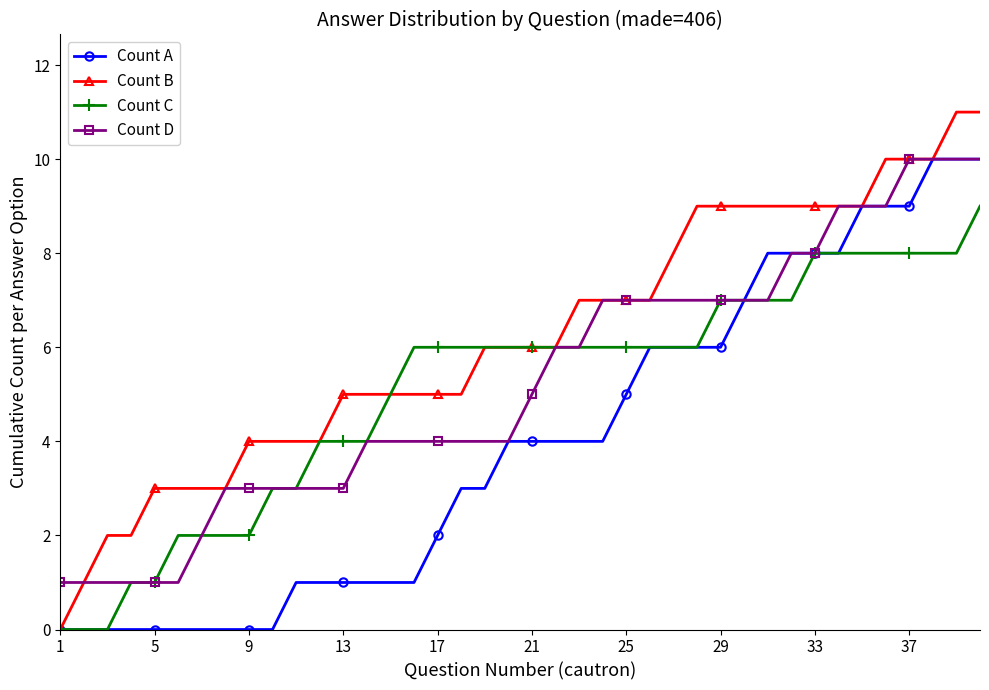

Which series has the largest total across all categories?

Count B